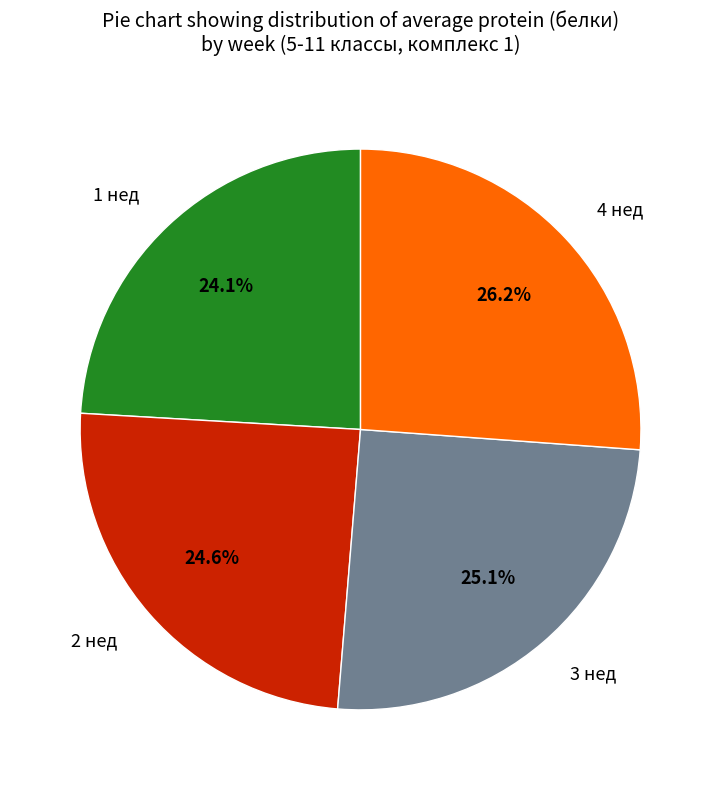

Is there a majority slice in this chart?

No